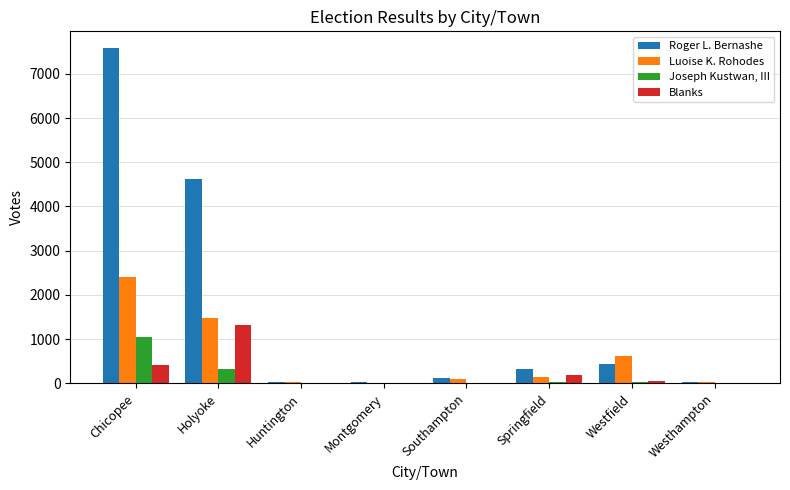

What is the spread (max minus min) of values at Montgomery?

20